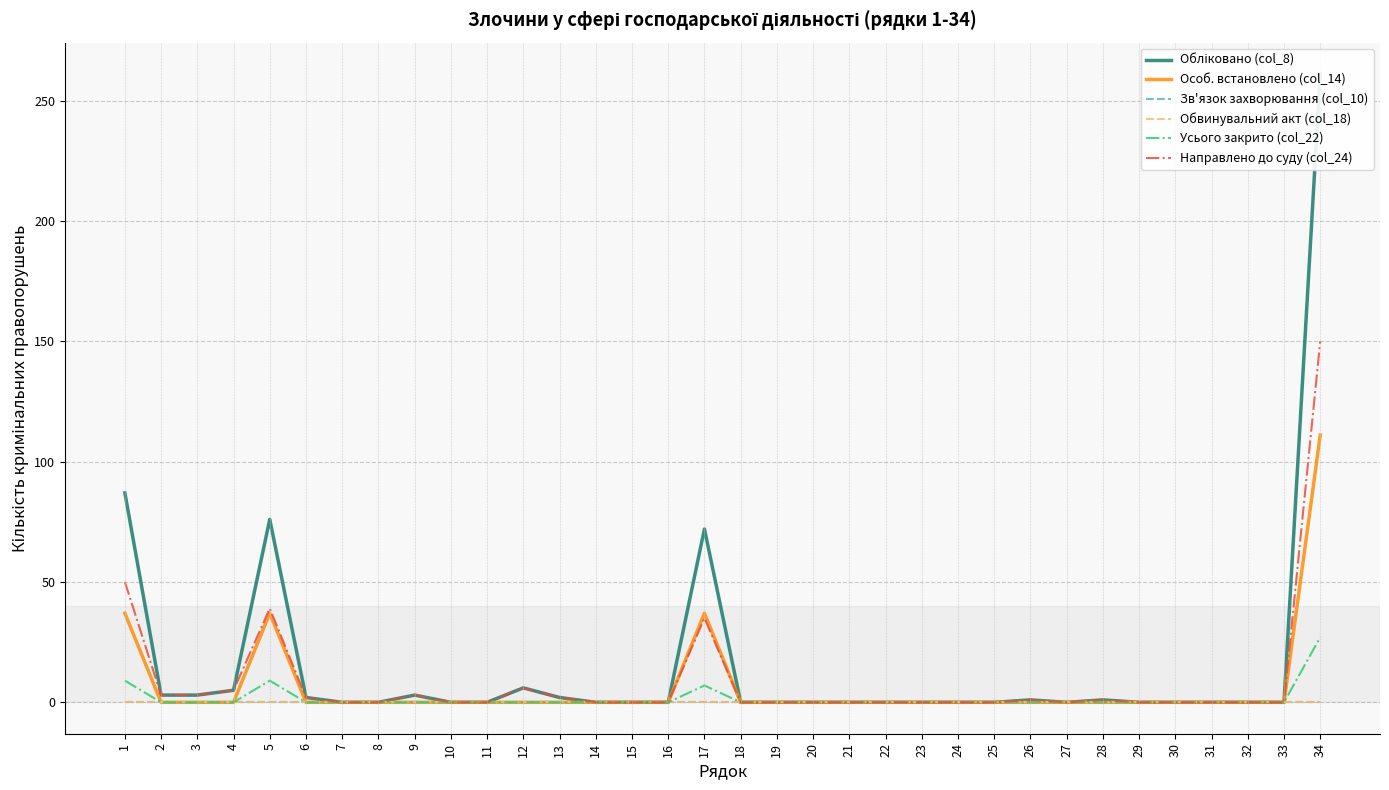

Reading left to right, extract all data points from this chart.

Обліковано (col_8): 1=87	2=3	3=3	4=5	5=76	6=2	7=0	8=0	9=3	10=0	11=0	12=6	13=2	14=0	15=0	16=0	17=72	18=0	19=0	20=0	21=0	22=0	23=0	24=0	25=0	26=1	27=0	28=1	29=0	30=0	31=0	32=0	33=0	34=261
Особ. встановлено (col_14): 1=37	2=0	3=0	4=0	5=37	6=0	7=0	8=0	9=0	10=0	11=0	12=0	13=0	14=0	15=0	16=0	17=37	18=0	19=0	20=0	21=0	22=0	23=0	24=0	25=0	26=0	27=0	28=0	29=0	30=0	31=0	32=0	33=0	34=111
Зв'язок захворювання (col_10): 1=0	2=0	3=0	4=0	5=0	6=0	7=0	8=0	9=0	10=0	11=0	12=0	13=0	14=0	15=0	16=0	17=0	18=0	19=0	20=0	21=0	22=0	23=0	24=0	25=0	26=0	27=0	28=0	29=0	30=0	31=0	32=0	33=0	34=0
Обвинувальний акт (col_18): 1=0	2=0	3=0	4=0	5=0	6=0	7=0	8=0	9=0	10=0	11=0	12=0	13=0	14=0	15=0	16=0	17=0	18=0	19=0	20=0	21=0	22=0	23=0	24=0	25=0	26=0	27=0	28=0	29=0	30=0	31=0	32=0	33=0	34=0
Усього закрито (col_22): 1=9	2=0	3=0	4=0	5=9	6=0	7=0	8=0	9=0	10=0	11=0	12=0	13=0	14=0	15=0	16=0	17=7	18=0	19=0	20=0	21=0	22=0	23=0	24=0	25=0	26=0	27=0	28=0	29=0	30=0	31=0	32=0	33=0	34=27
Направлено до суду (col_24): 1=50	2=3	3=3	4=5	5=39	6=2	7=0	8=0	9=3	10=0	11=0	12=6	13=2	14=0	15=0	16=0	17=35	18=0	19=0	20=0	21=0	22=0	23=0	24=0	25=0	26=1	27=0	28=1	29=0	30=0	31=0	32=0	33=0	34=150